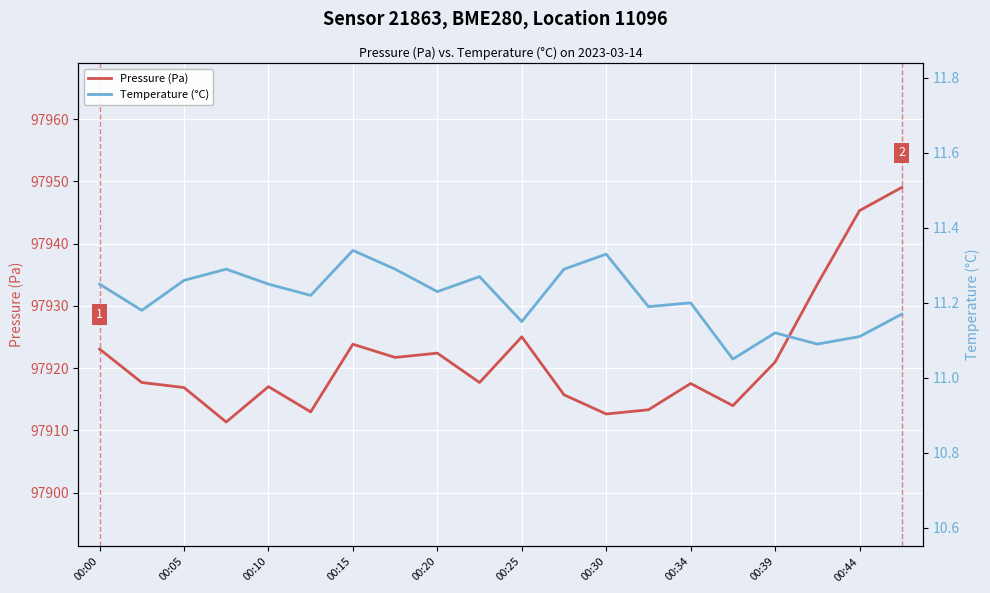

At 11, list the series in order from smallest to largest.

Temperature (°C), Pressure (Pa)